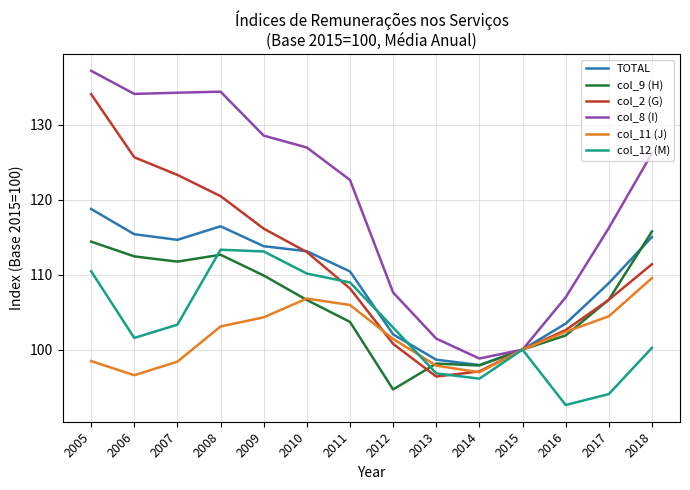

Which category has the lowest value across all series?

2016